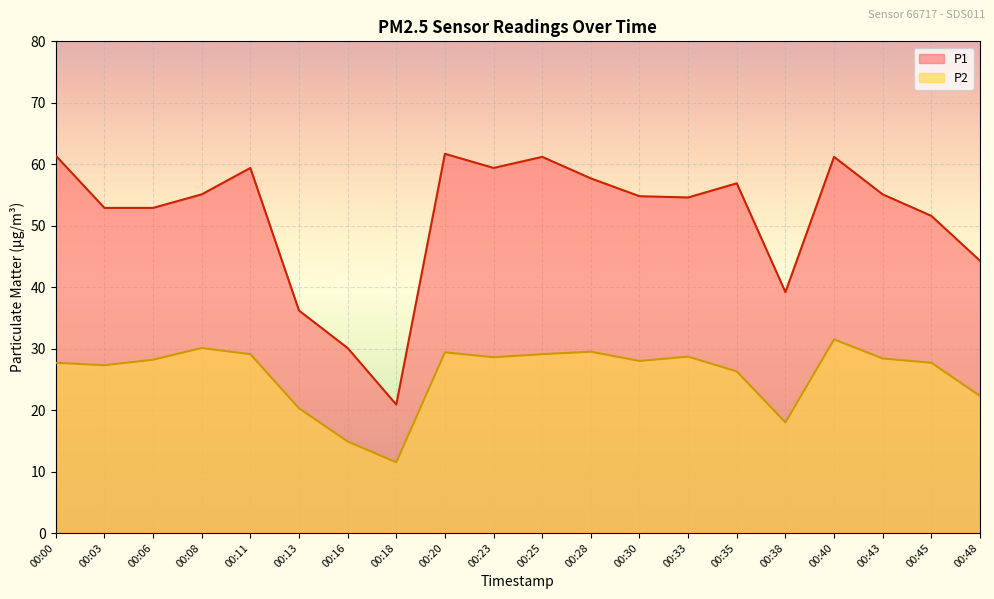

Rank the series by their maximum value, from highest to lowest.

P1, P2